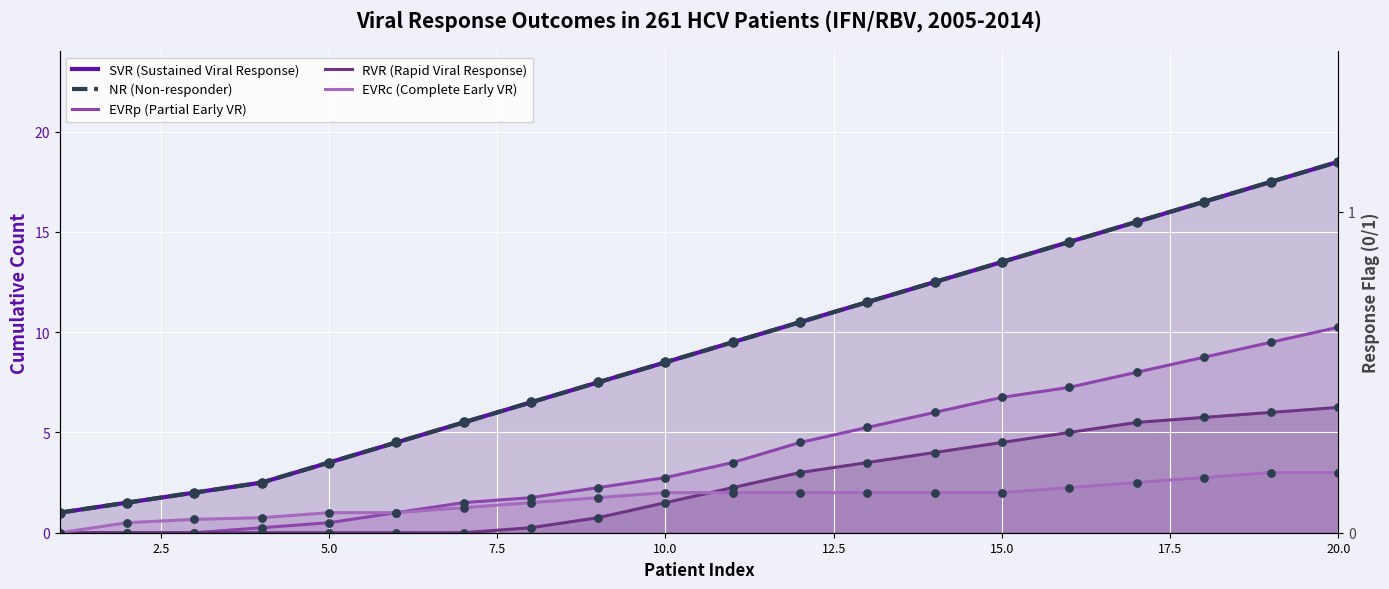

Which series contains the highest Y value?

SVR (Sustained Viral Response)